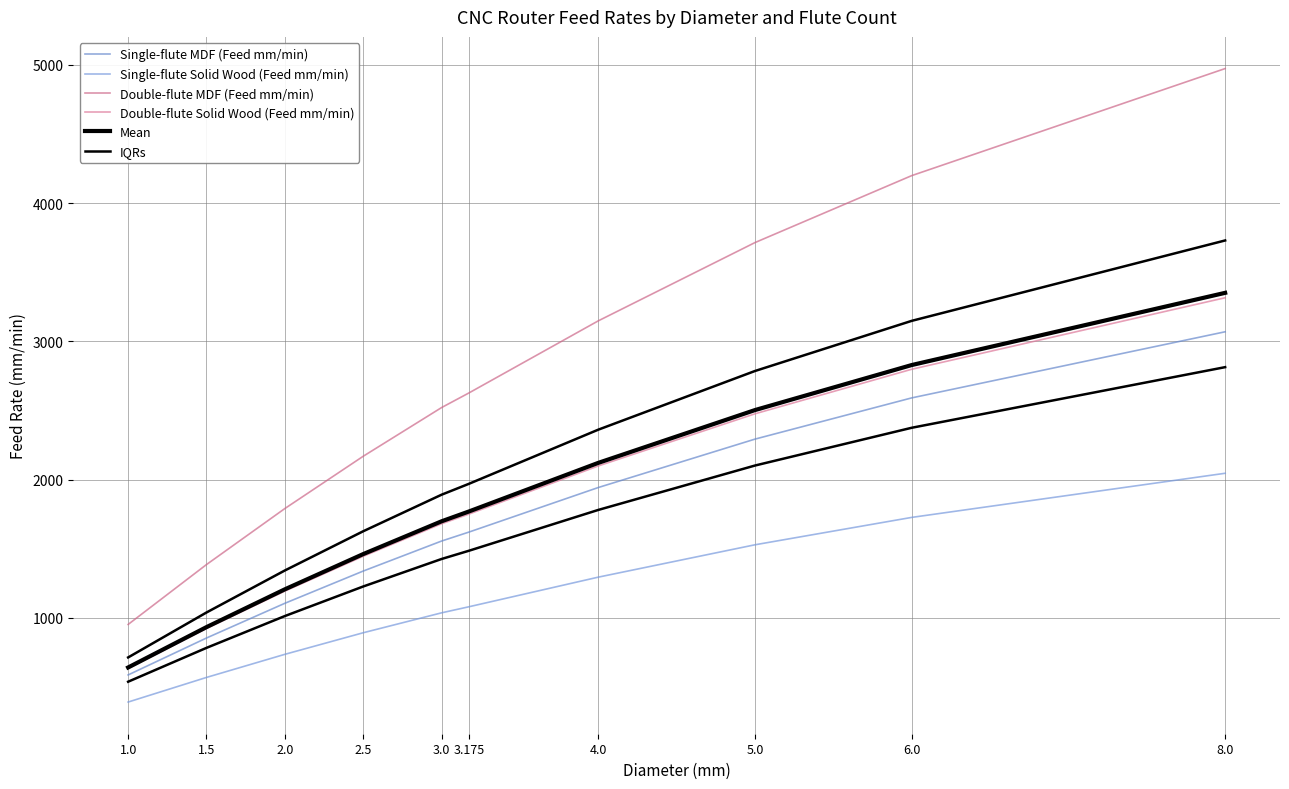

How many data points does each series have?

10